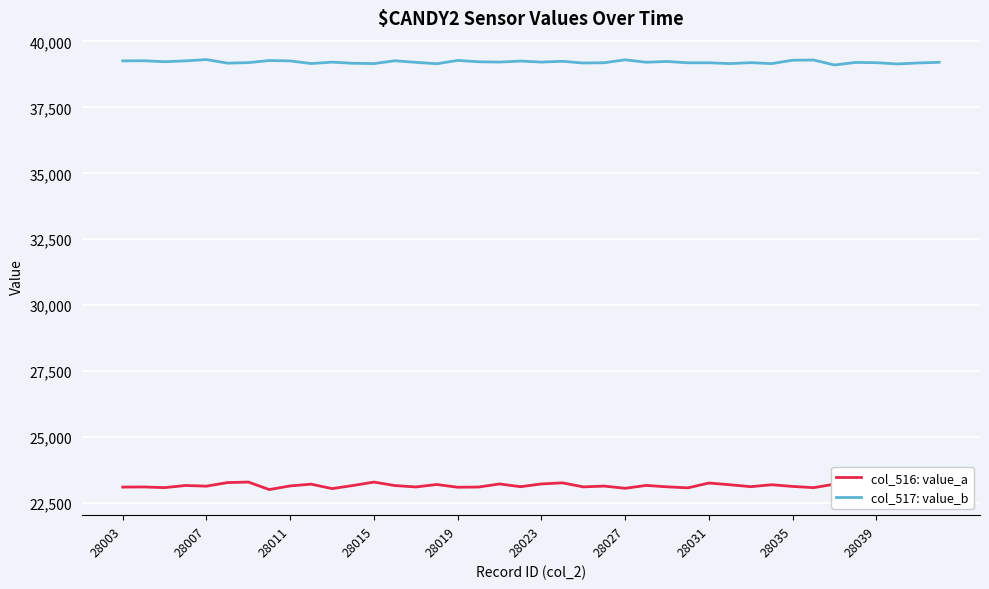

What is the difference between the second highest and minimum values in the col_516: value_a series?

434